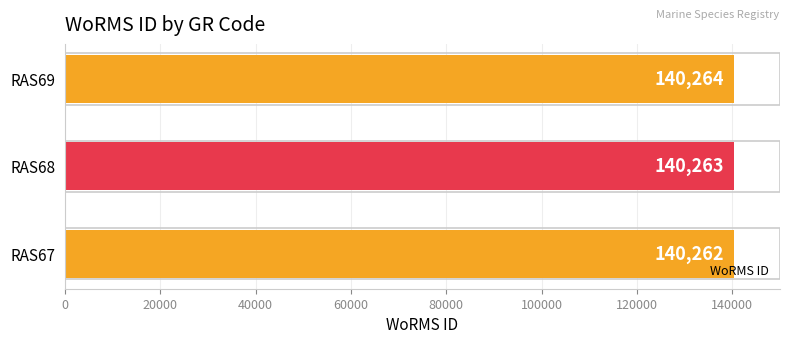

Reading bottom to top, transcribe all the data shown in this chart.

140262	140263	140264